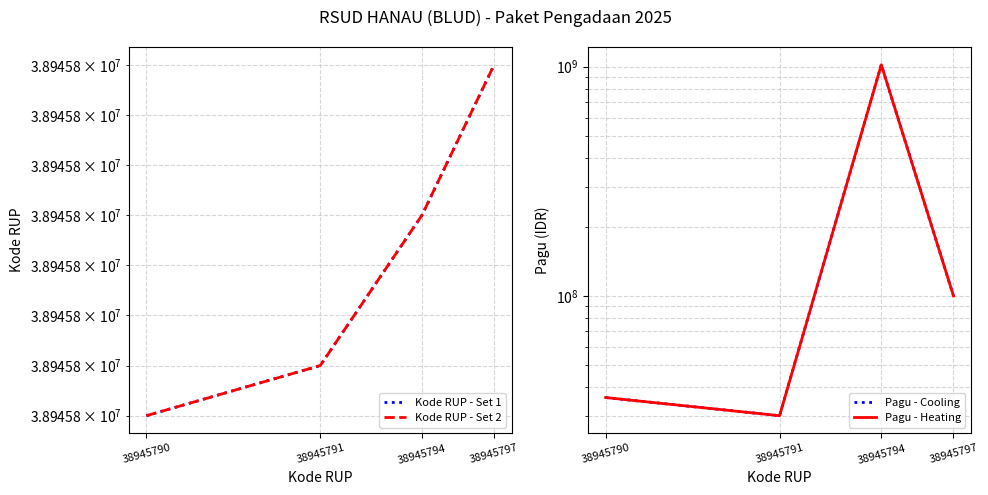

At which category is the sum across all series the highest?

38945794